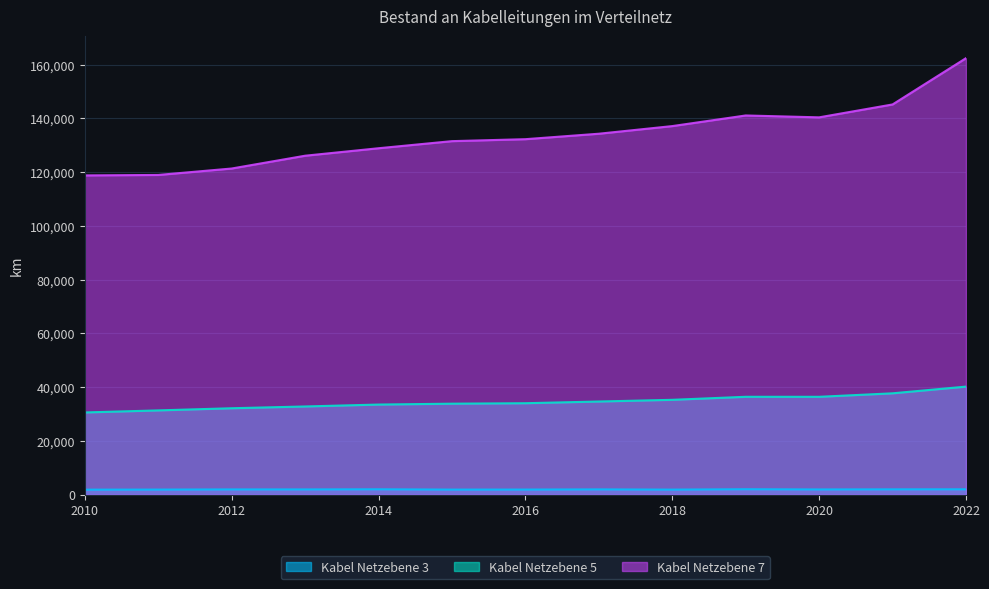

How many data points does each series have?

13